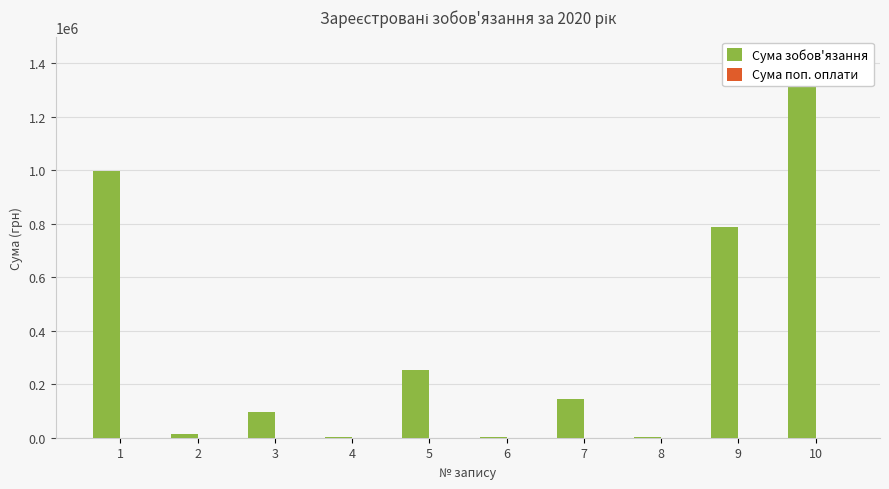

What is the sum of the Сума зобов'язання values at 2 and 8?

15152.3